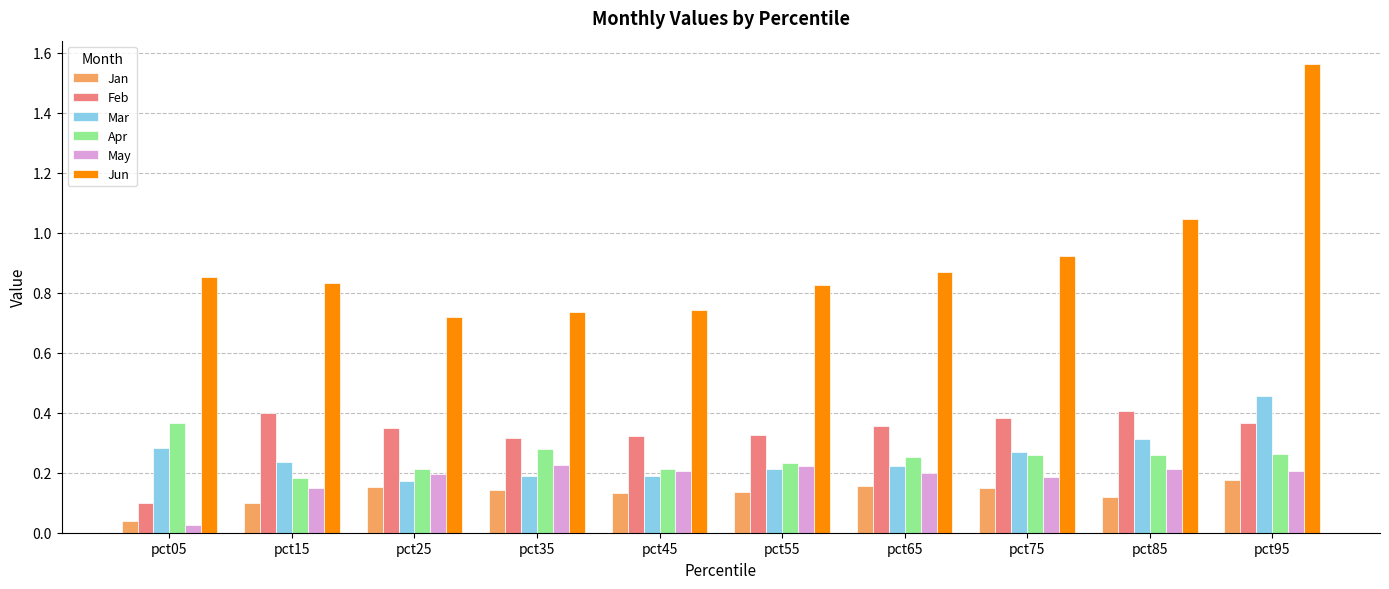

At which label does Feb reach its minimum?

pct05